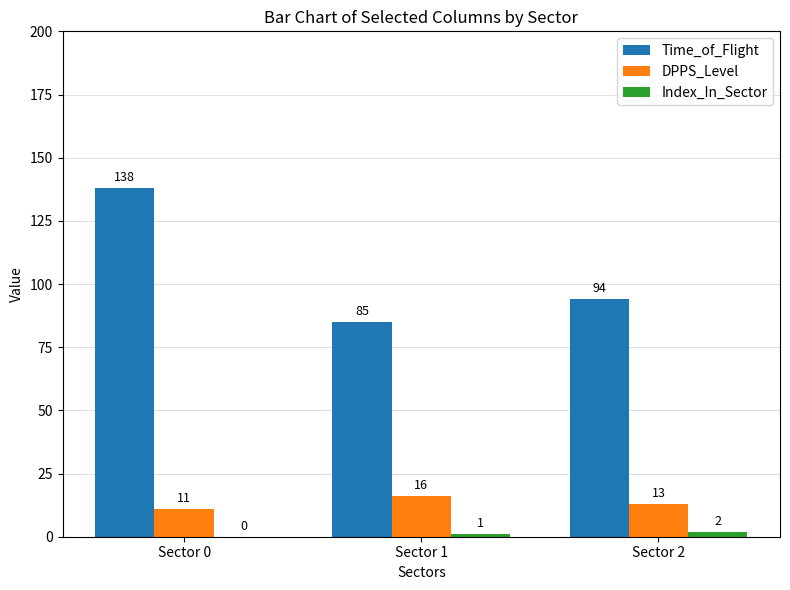

Which series has the largest total across all categories?

Time_of_Flight